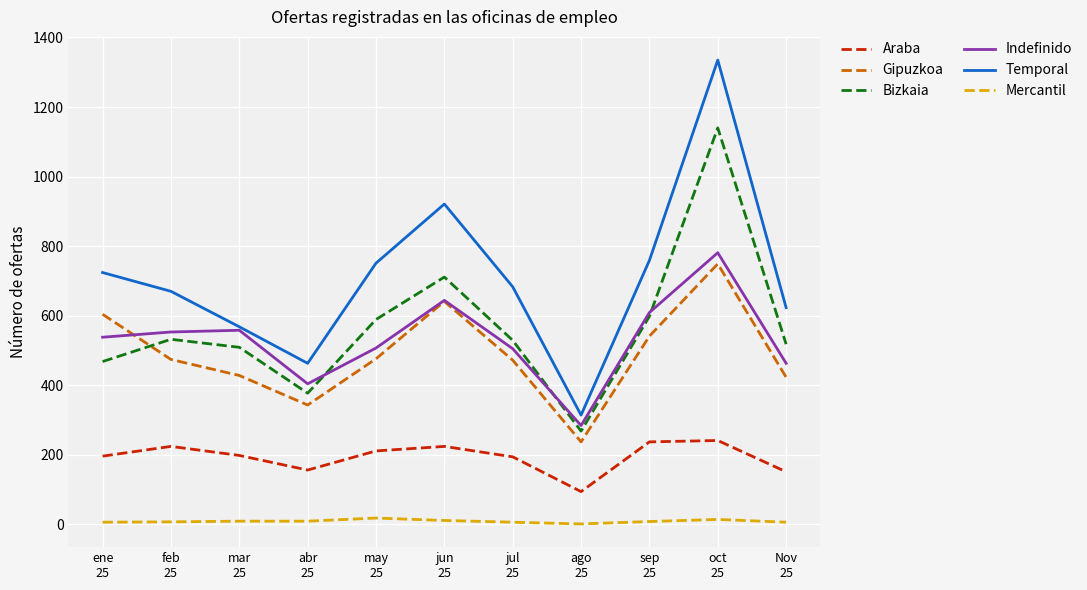

What is the total value across all series at jul
25?

2389